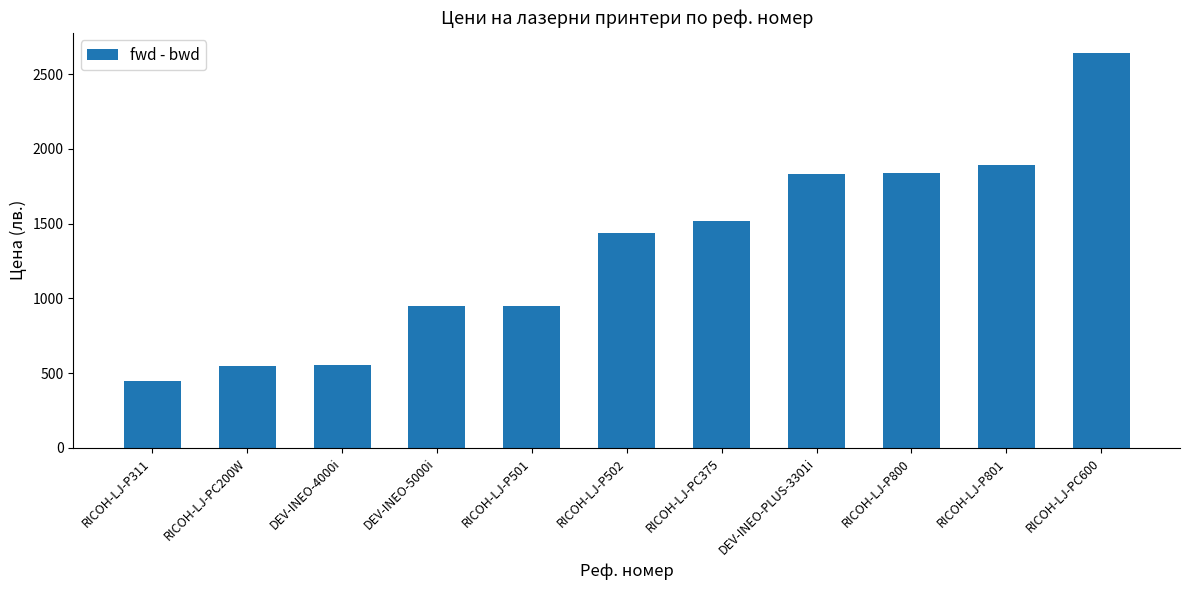

Which label corresponds to the largest value in the chart?

RICOH-LJ-PC600